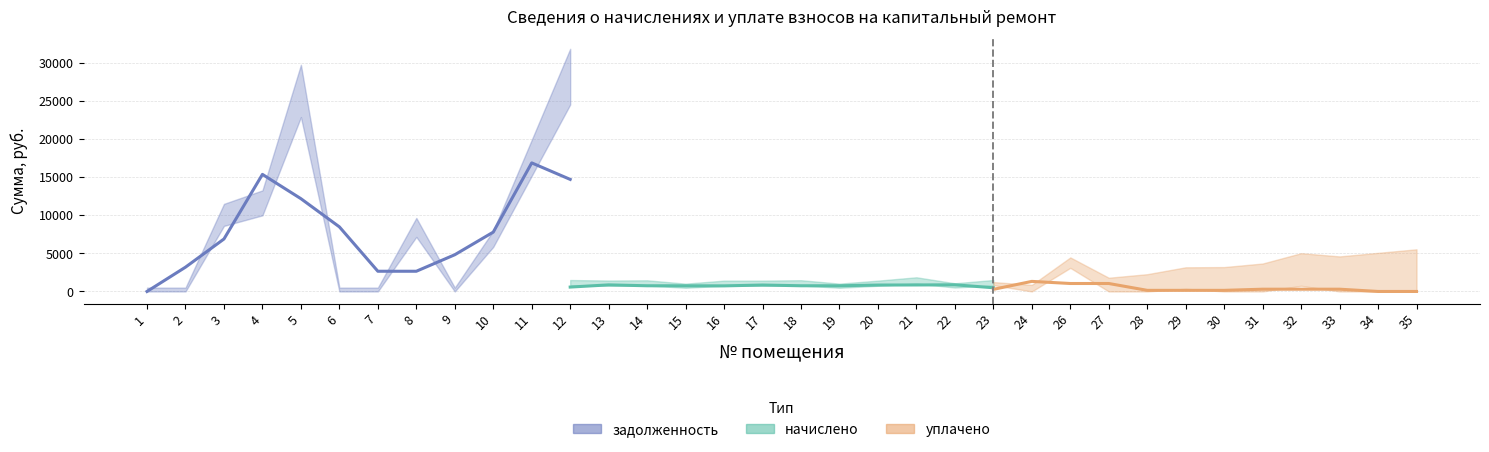

List the series in order of their peak value, highest first.

задолженность, уплачено, начислено